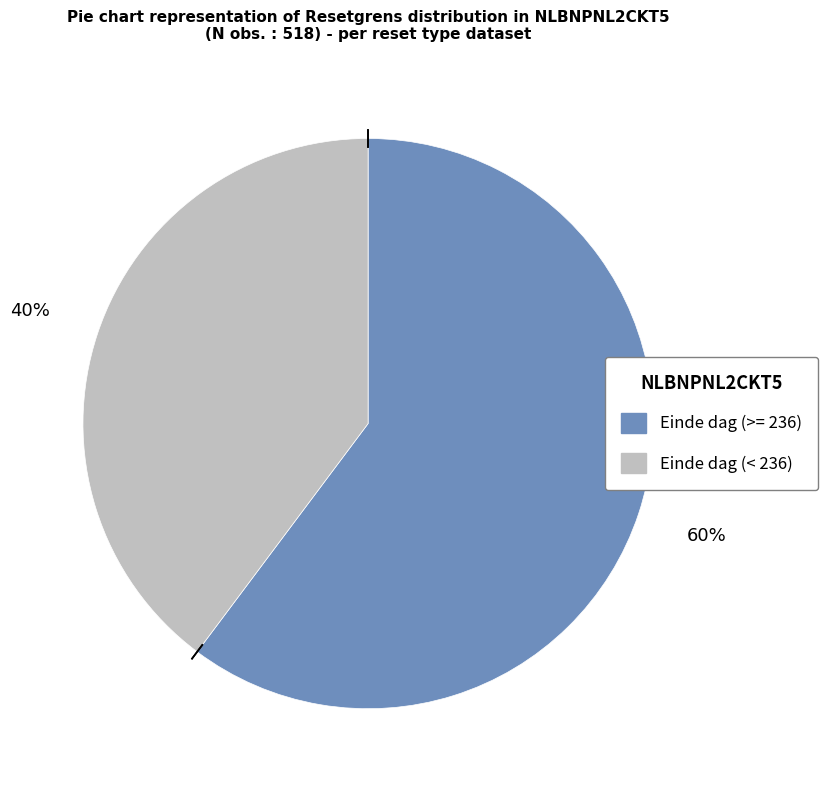

To the nearest percent, what is the average slice percentage?

50%